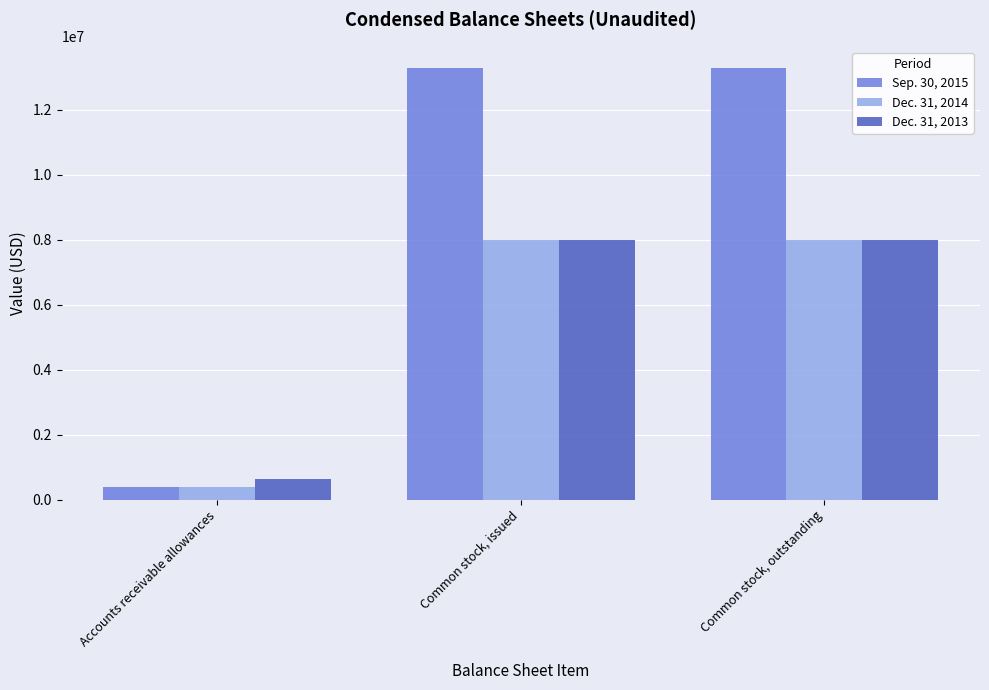

What is the label of the 1st bar from the left?

Accounts receivable allowances